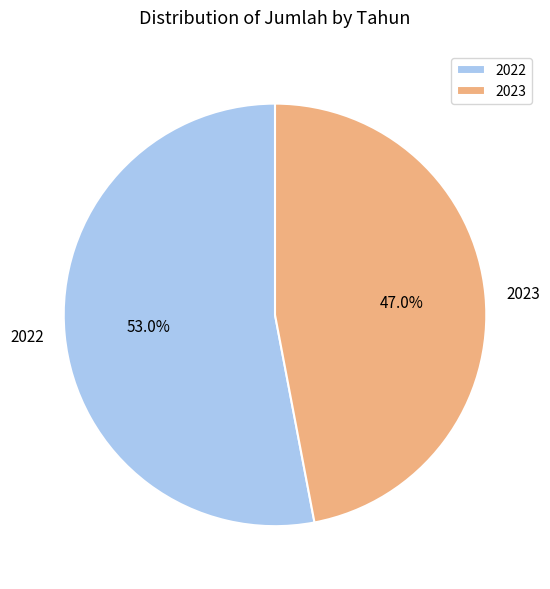

Is there any slice that represents more than half of the pie?

Yes